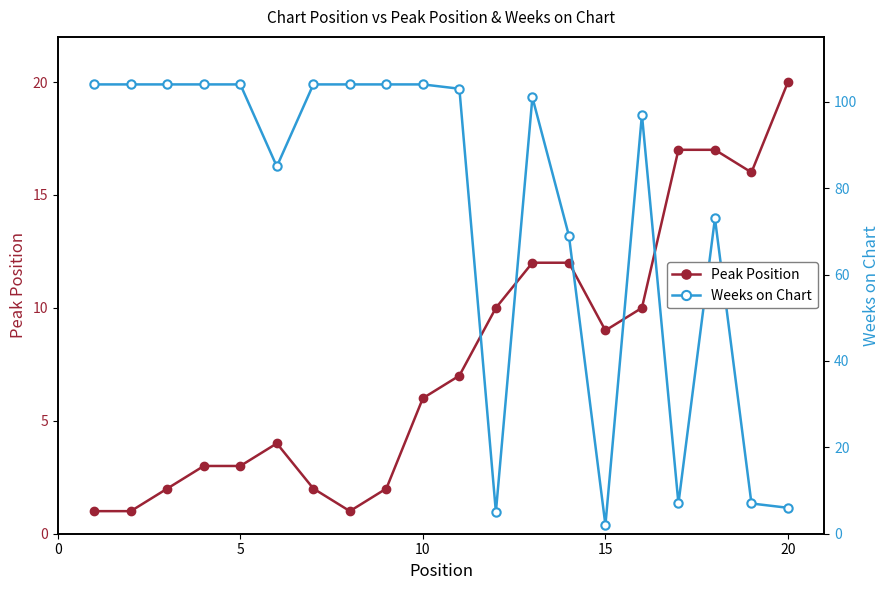

Rank the series by their average value, from highest to lowest.

Weeks on Chart, Peak Position